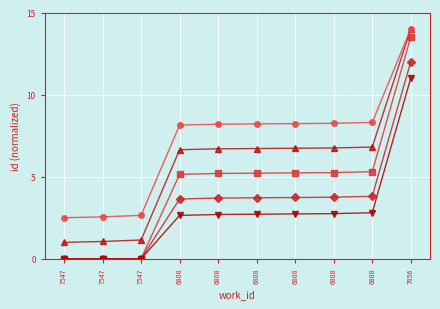

What is the label of the 6th point from the right?

6808